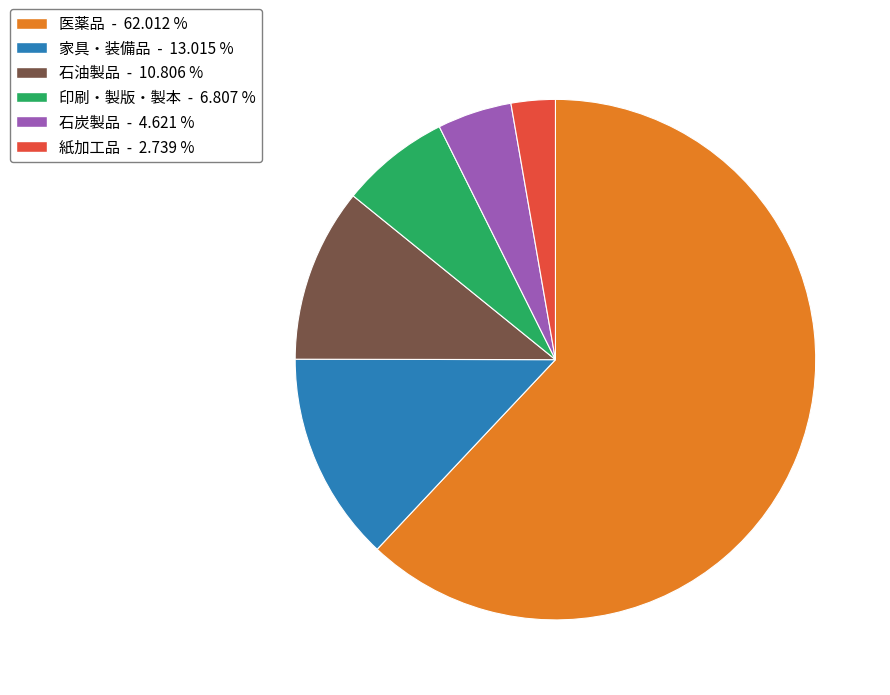

Which category has the smallest portion of the pie?

紙加工品 - 2.739 %